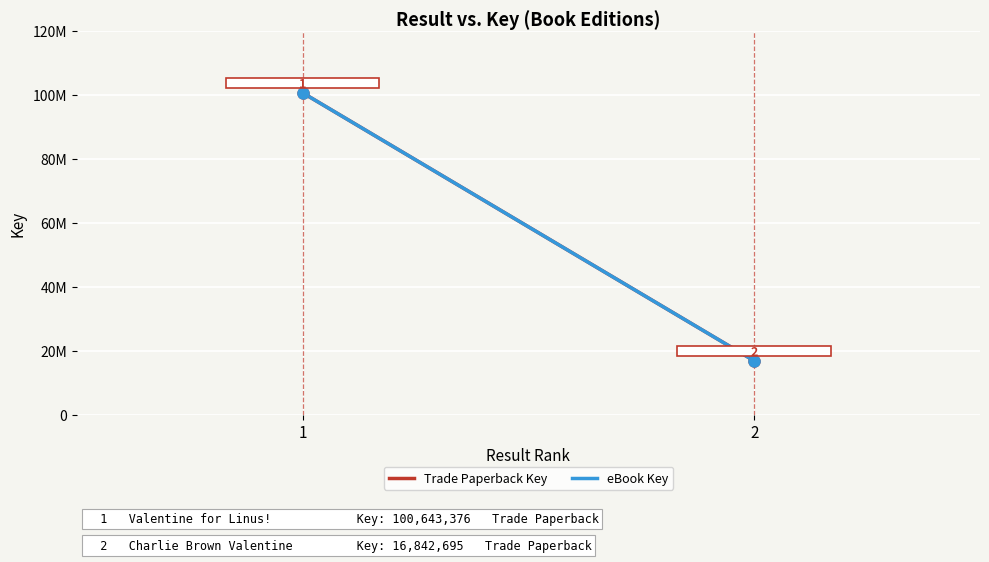

How many Trade Paperback Key values are between 16842695 and 100643376?

2